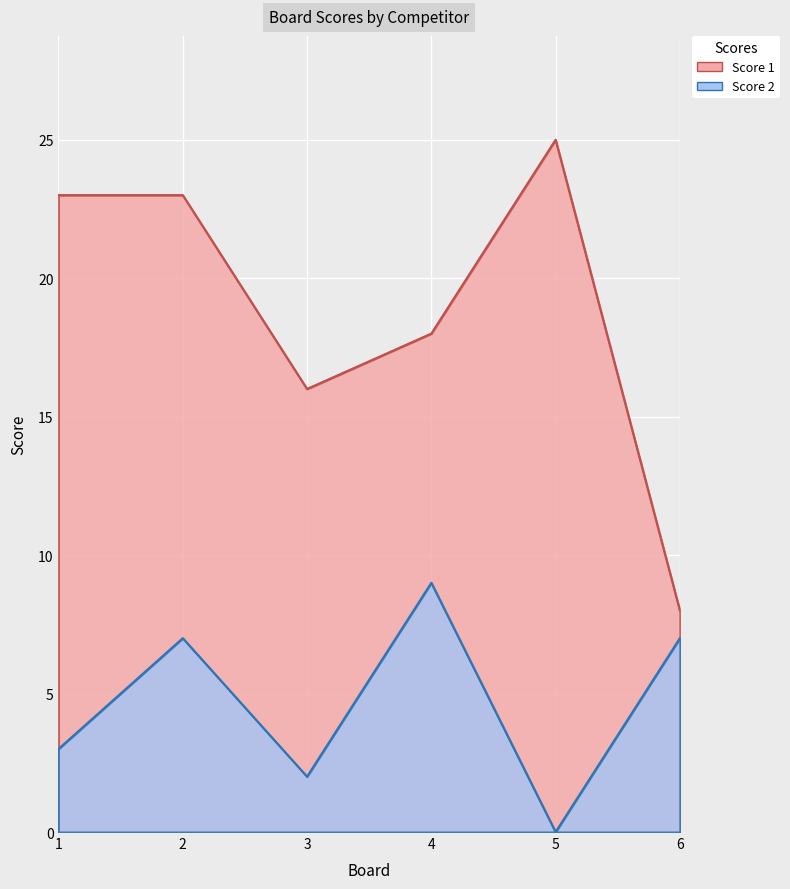

Rank the series at 4 from highest to lowest value.

Score 1, Score 2